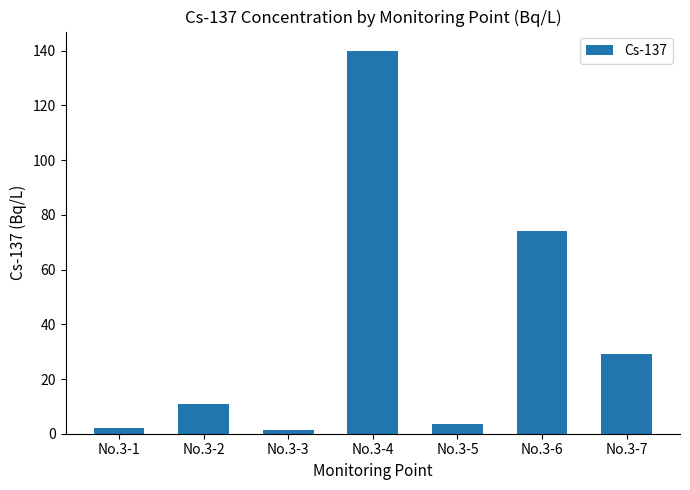

Where is the data nearest to the value 70?

No.3-6